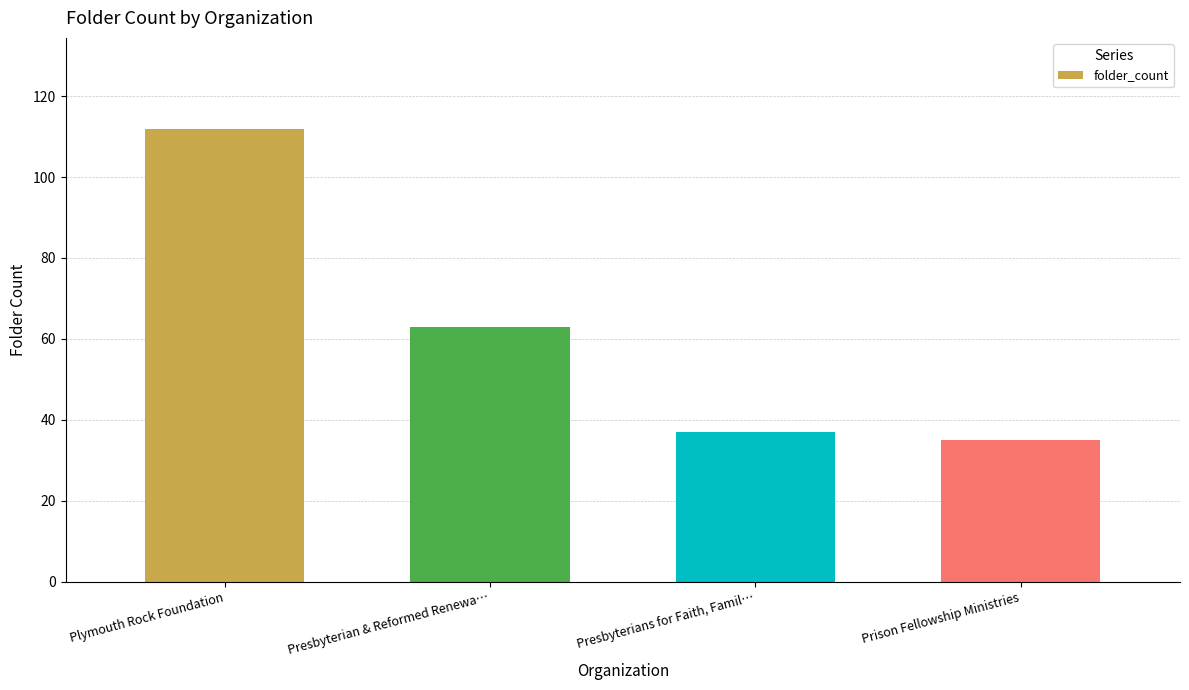

Reading right to left, extract all data points from this chart.

Prison Fellowship Ministries=35	Presbyterians for Faith, Famil…=37	Presbyterian & Reformed Renewa…=63	Plymouth Rock Foundation=112